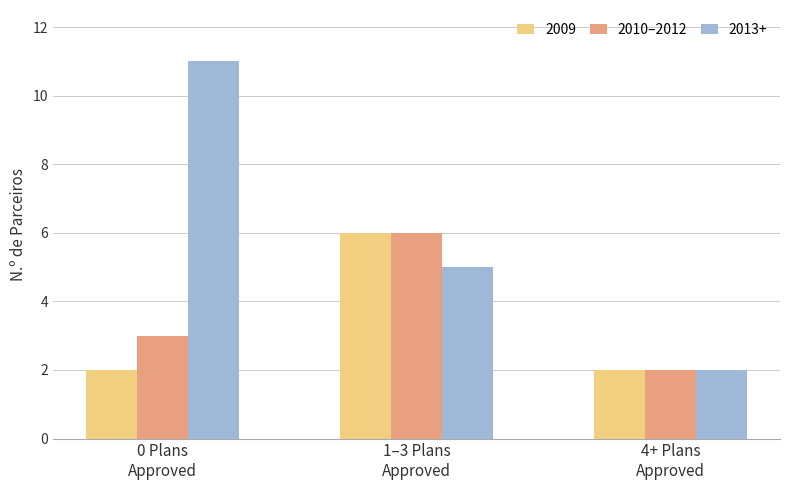

Which series has the widest spread of values?

2013+